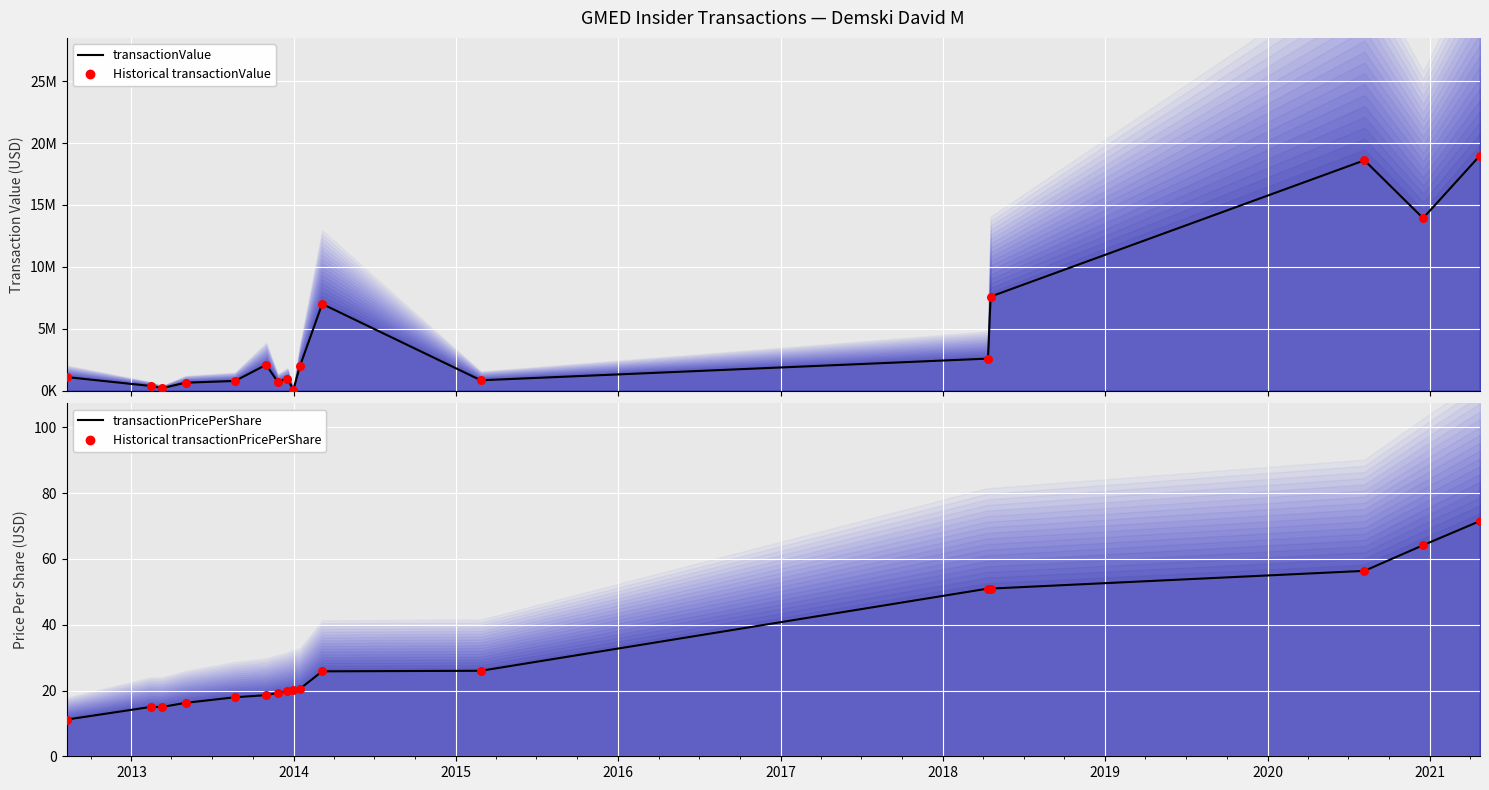

Which series contains the lowest Y value?

transactionPricePerShare